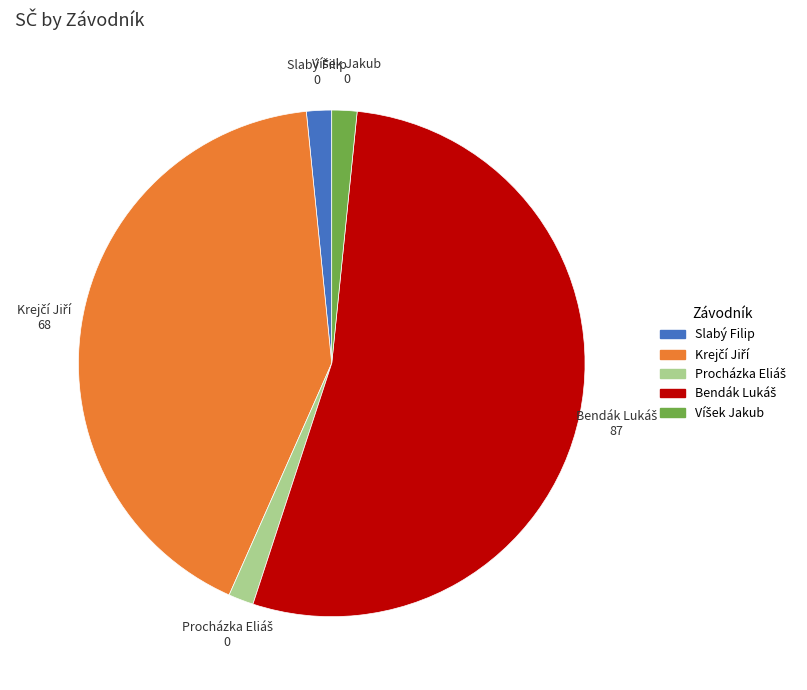

To the nearest percent, what is the difference between the largest and smallest slice percentages?

56%